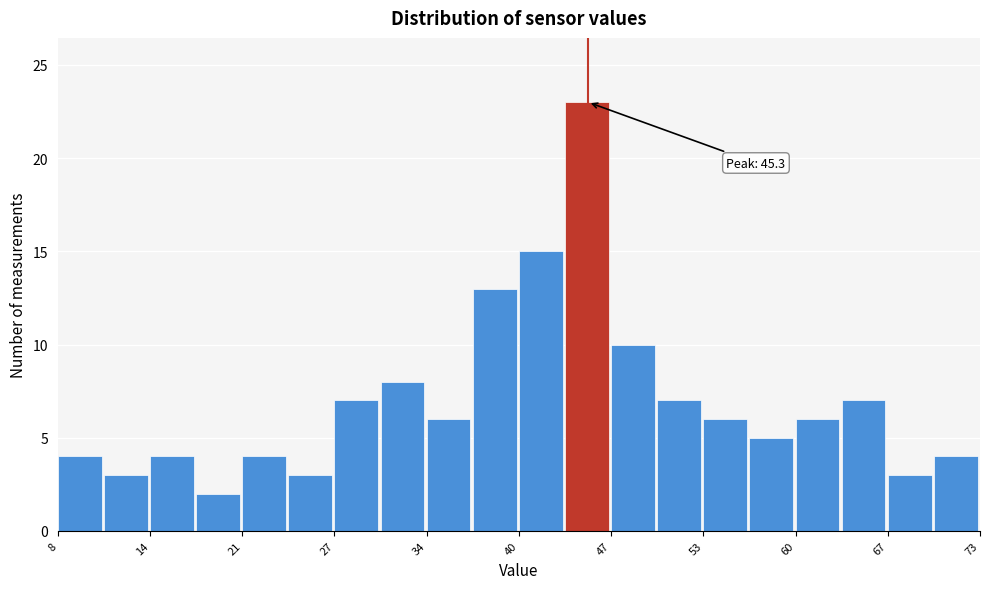

Around what value on the x-axis is the tallest bar? Give the approximate position of its centre, as read against the axis.

45